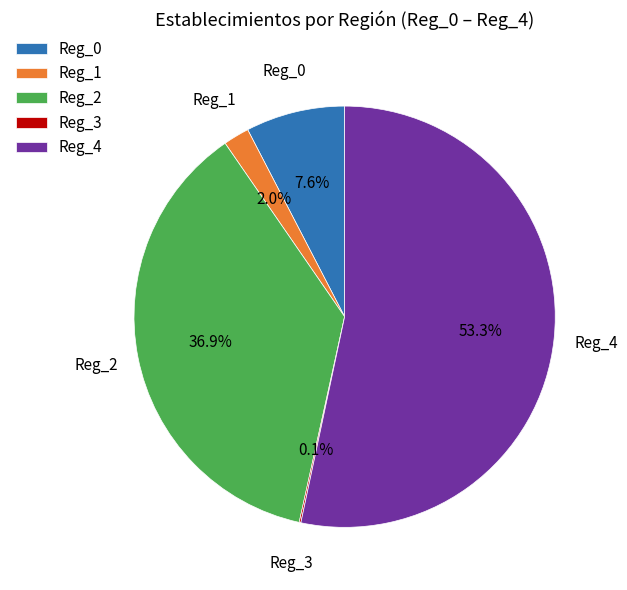

What is the largest slice in the pie chart?

Reg_4